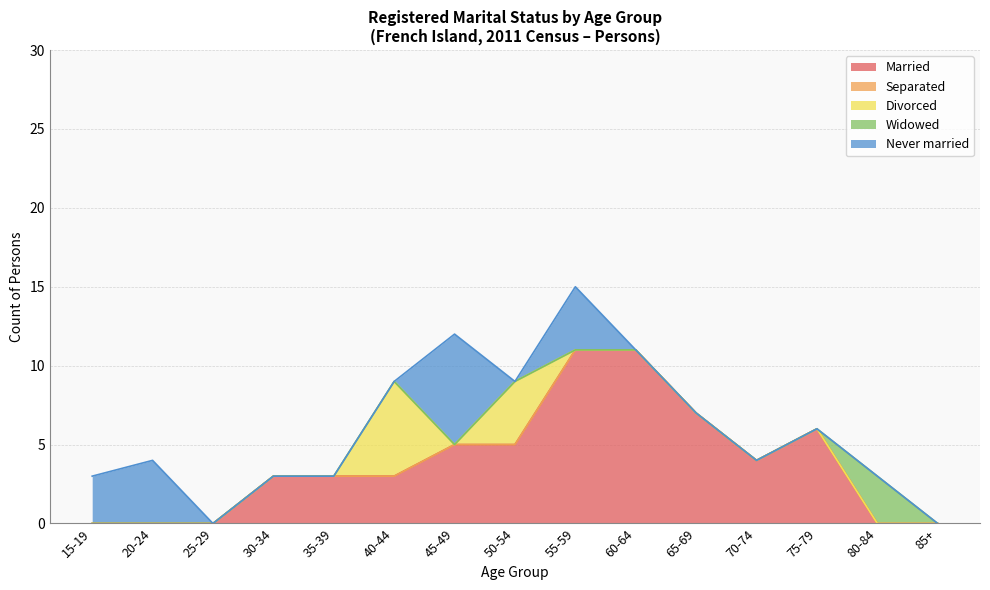

True or false: Widowed and Separated intersect in this chart.

False